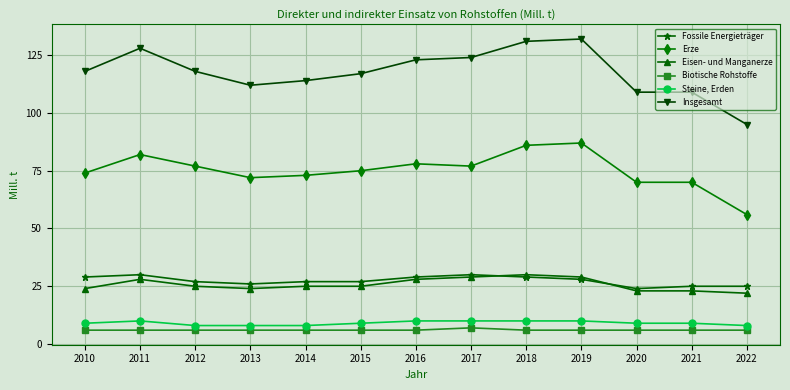

Rank the series at 2012 from highest to lowest value.

Insgesamt, Erze, Fossile Energieträger, Eisen- und Manganerze, Steine, Erden, Biotische Rohstoffe